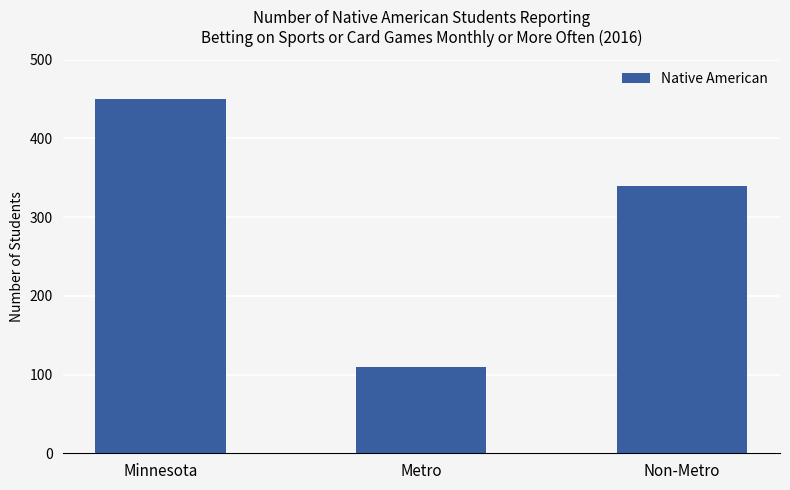

List the labels in order of value, smallest first.

Metro, Non-Metro, Minnesota